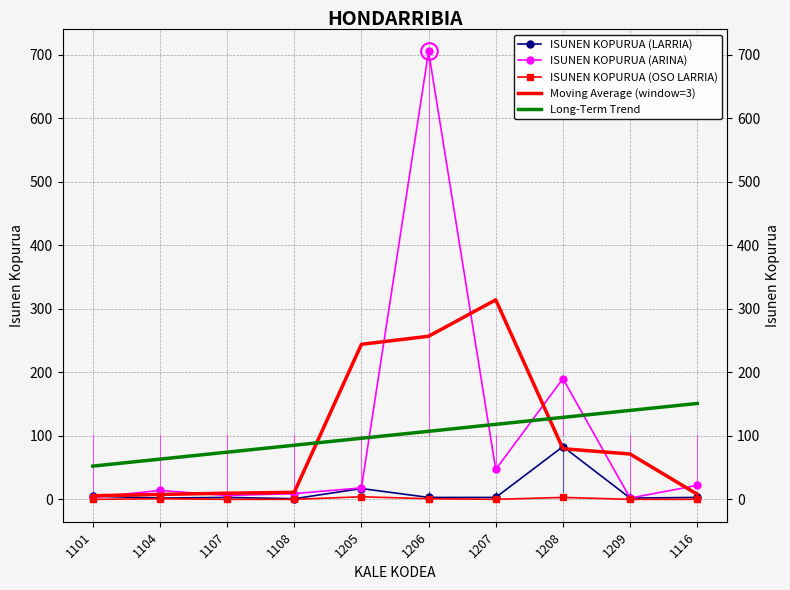

Count the number of data series in this chart.

5